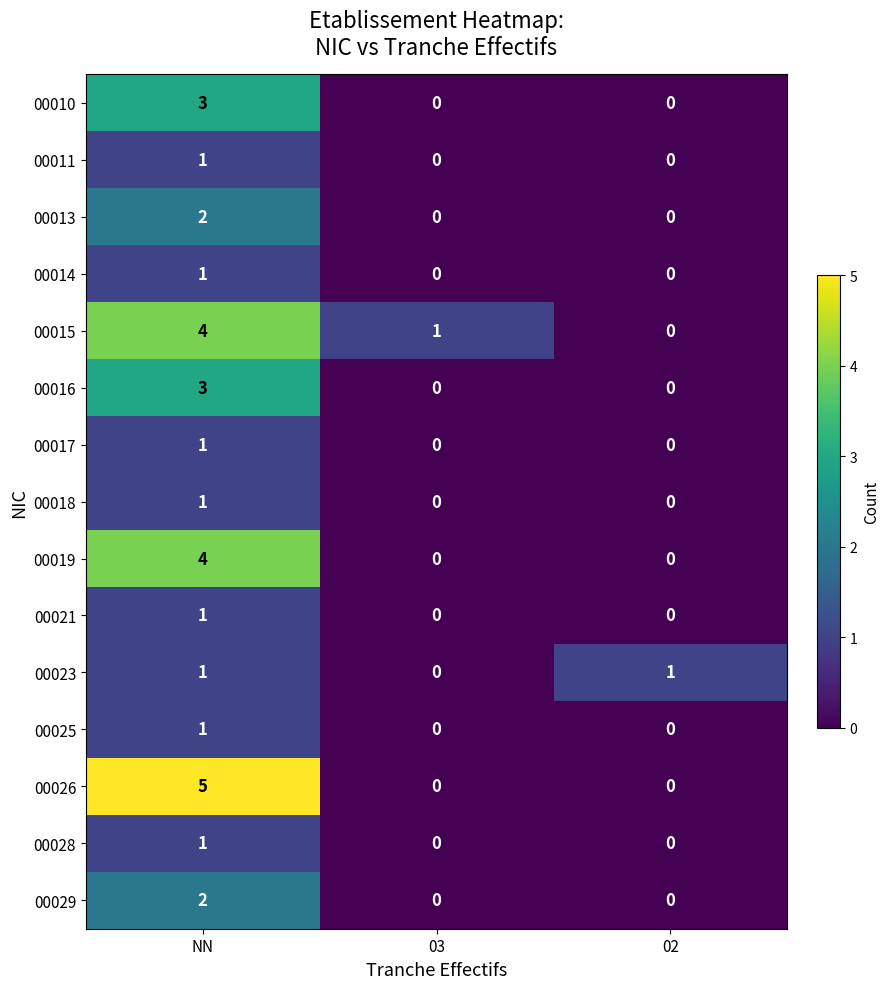

Which series has the largest range (max minus min)?

00026